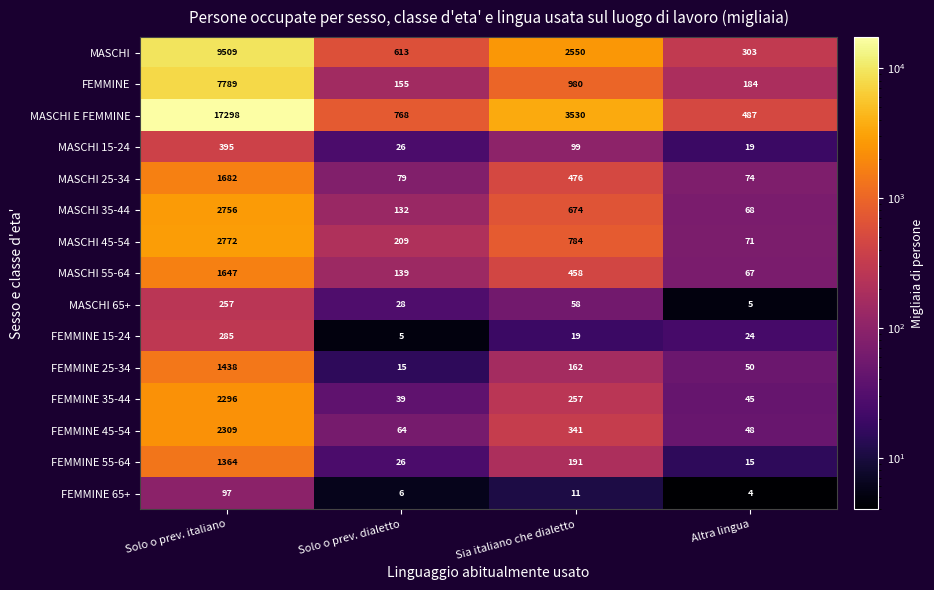

At which category does the chart reach its minimum across all series?

Altra lingua